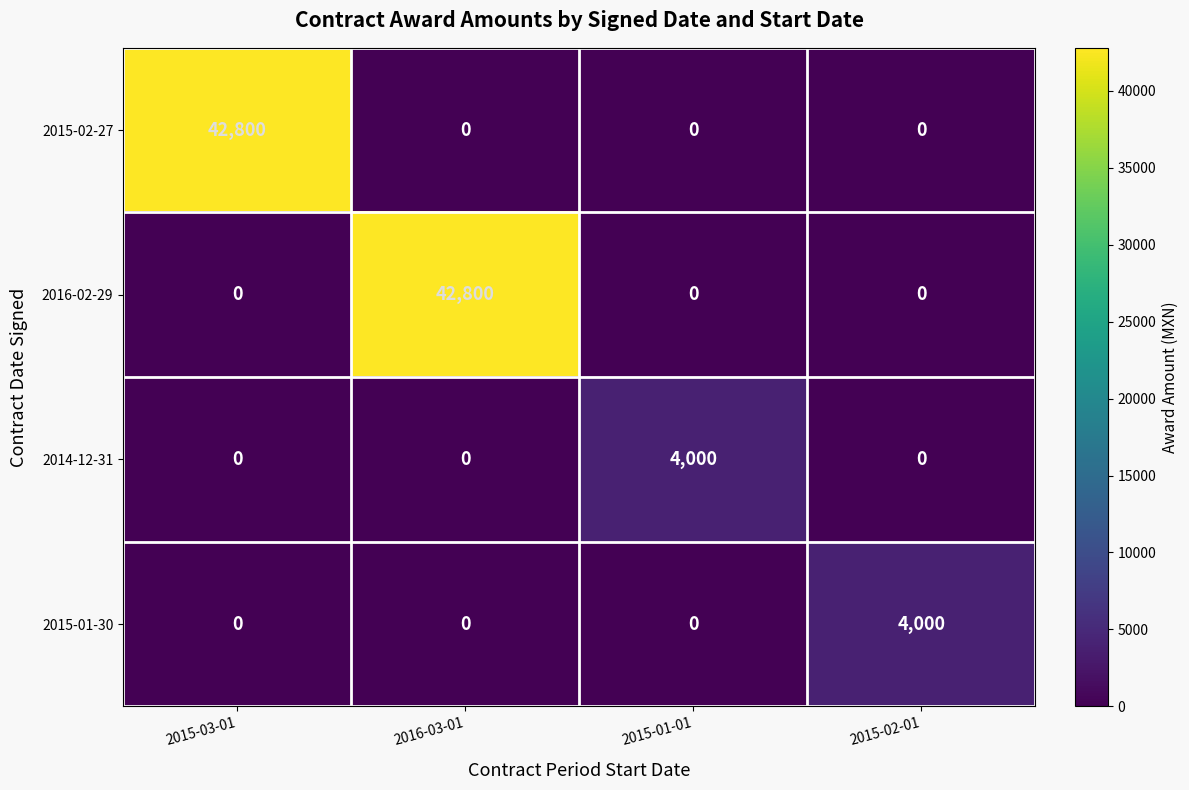

Reading left to right, transcribe all the data shown in this chart.

2015-02-27: 2015-03-01=42800	2016-03-01=0	2015-01-01=0	2015-02-01=0
2016-02-29: 2015-03-01=0	2016-03-01=42800	2015-01-01=0	2015-02-01=0
2014-12-31: 2015-03-01=0	2016-03-01=0	2015-01-01=4000	2015-02-01=0
2015-01-30: 2015-03-01=0	2016-03-01=0	2015-01-01=0	2015-02-01=4000